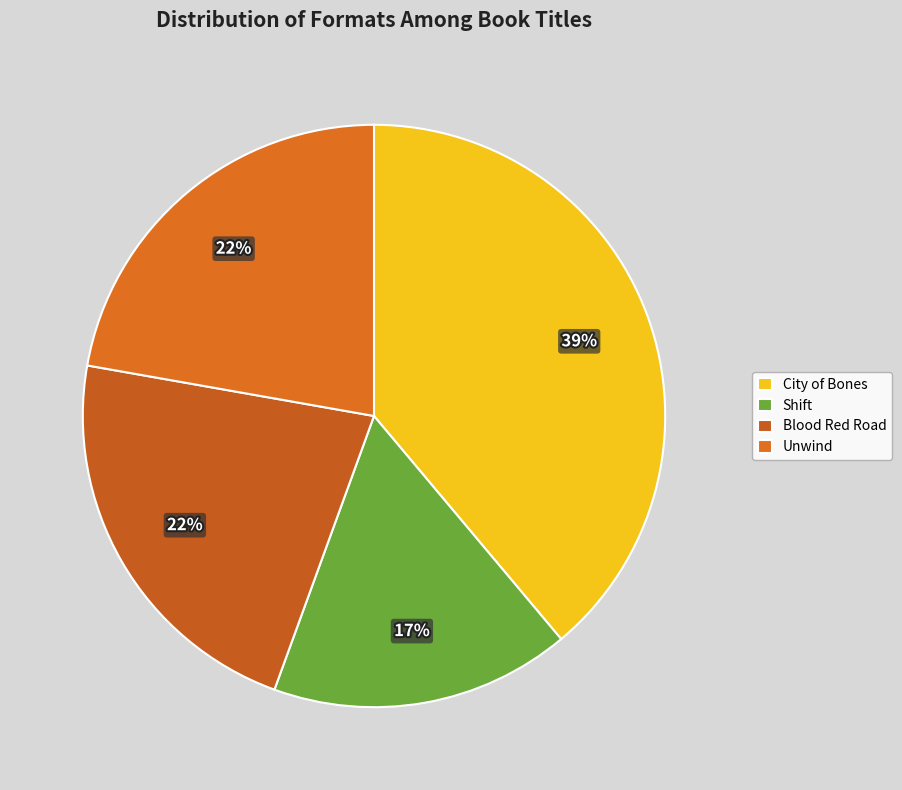

How many slices are in this pie chart?

4